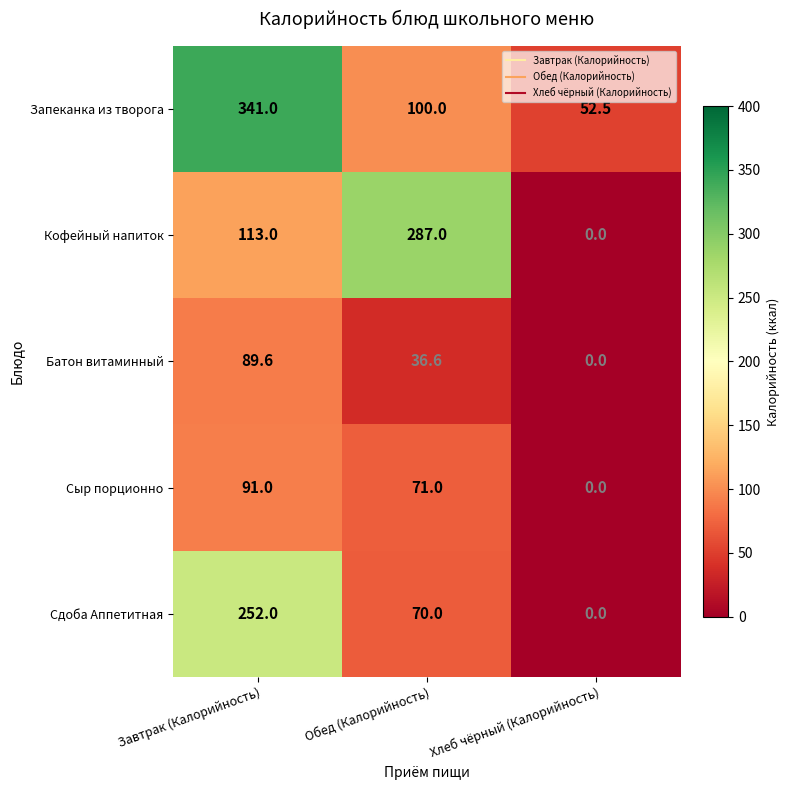

At which category does the chart reach its peak across all series?

Завтрак (Калорийность)